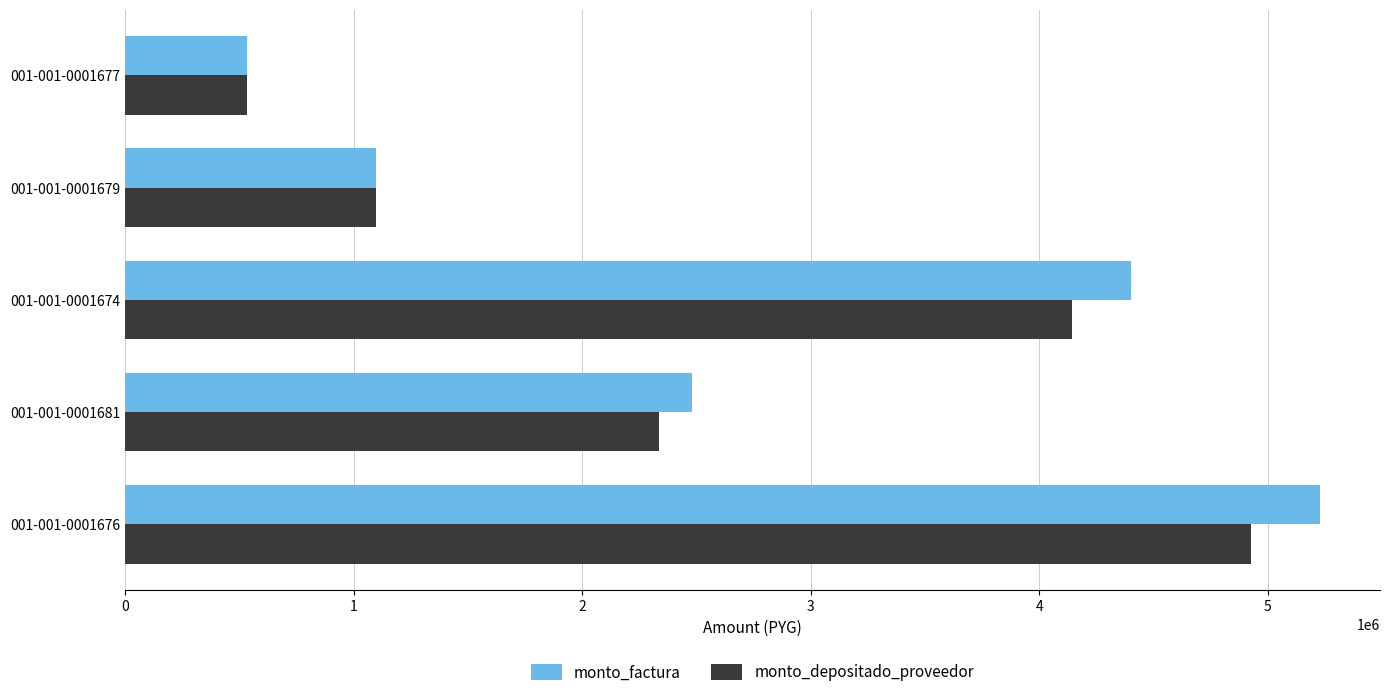

Which category has the lowest value in the monto_factura series?

001-001-0001677